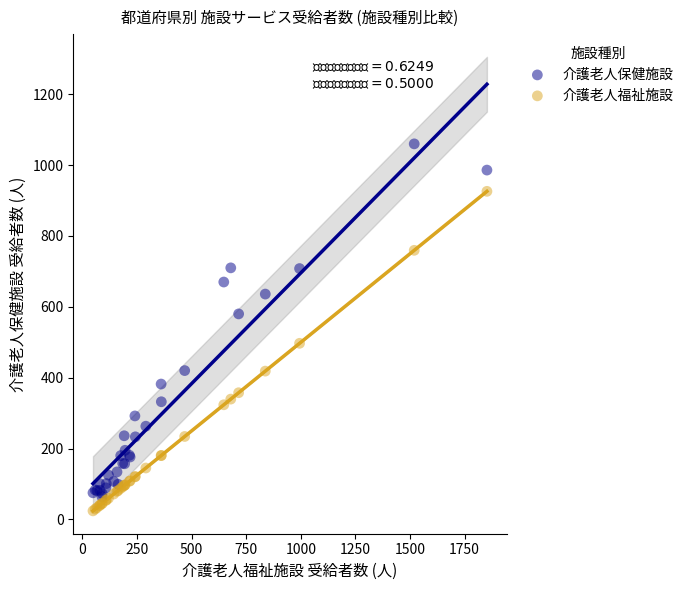

In the 介護老人福祉施設 series, what Y value is closest to 475?

497.0